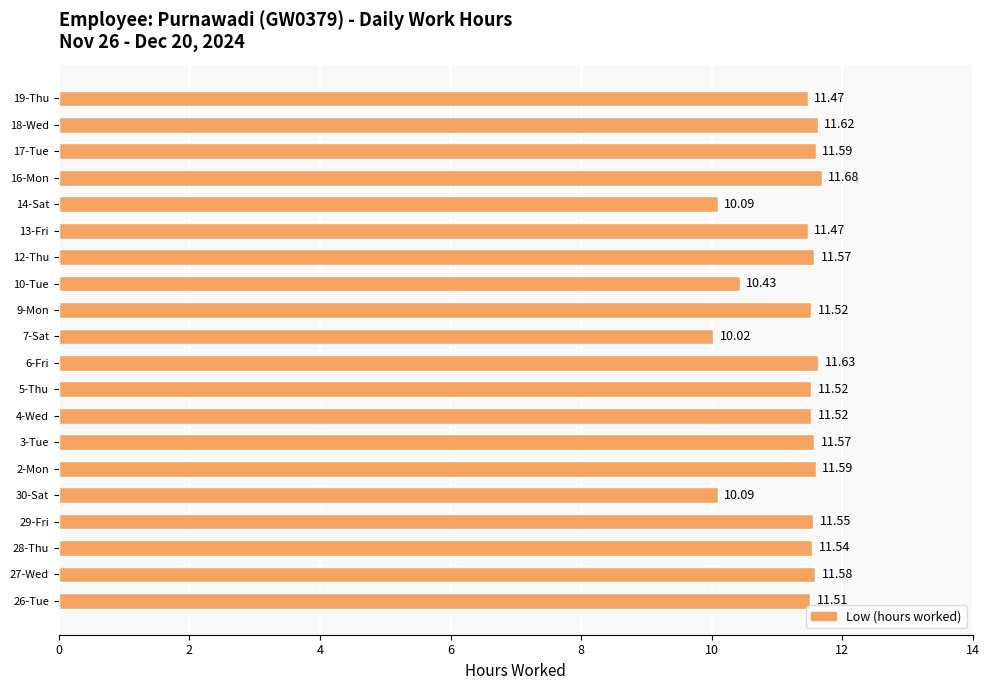

What is the difference between the maximum and minimum values?

1.7